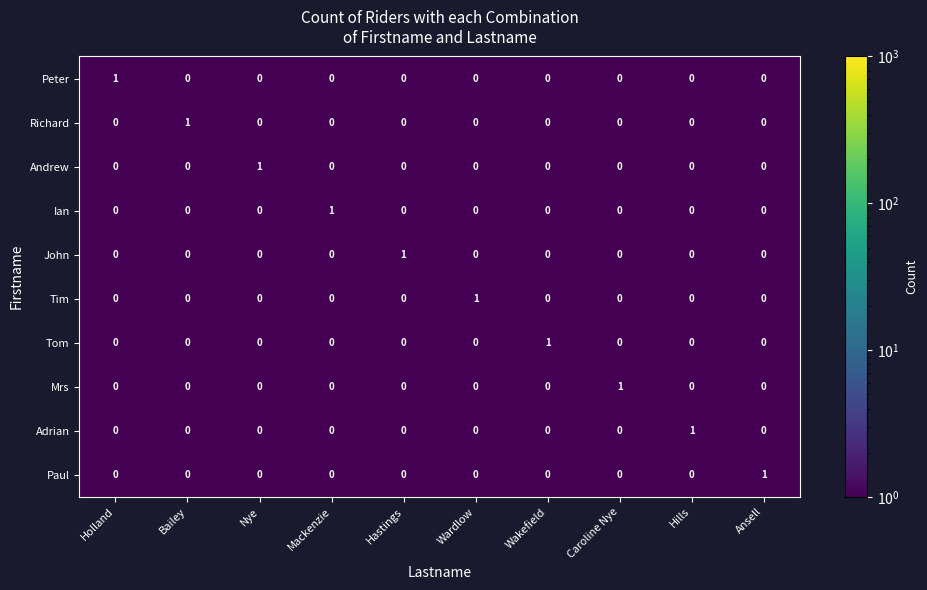

At how many categories does at least one series exceed 0?

10